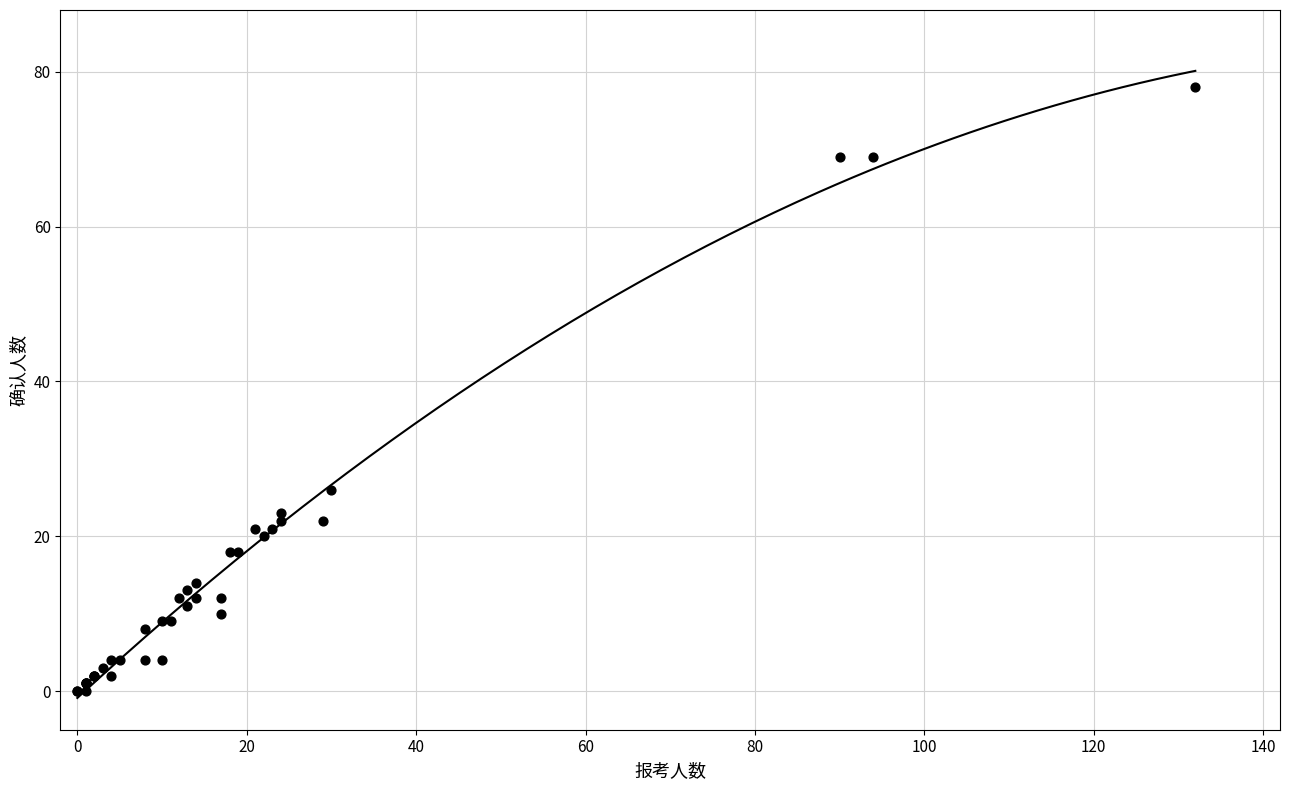

What Y value in the scatter plot is closest to 39?

26